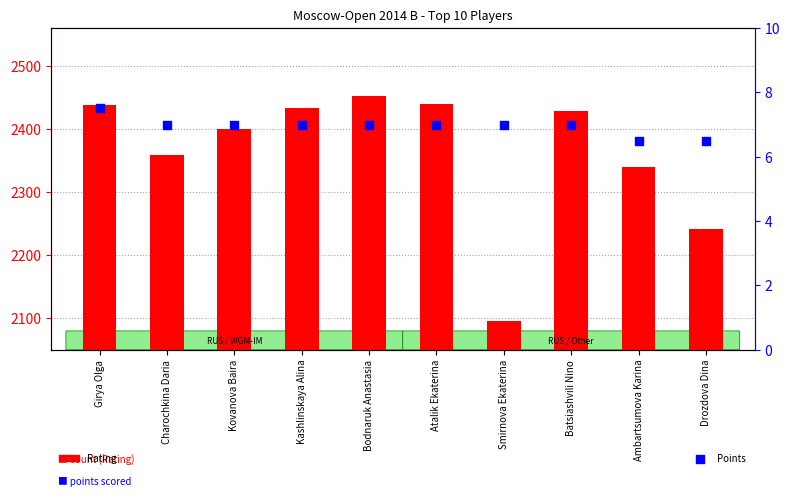

At how many categories does at least one series exceed 2077?

10